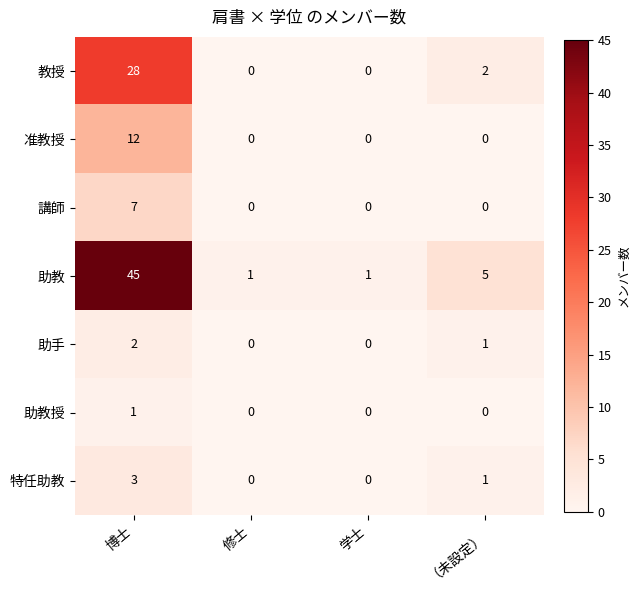

What is the difference between the maximum and minimum values in the 教授 series?

28